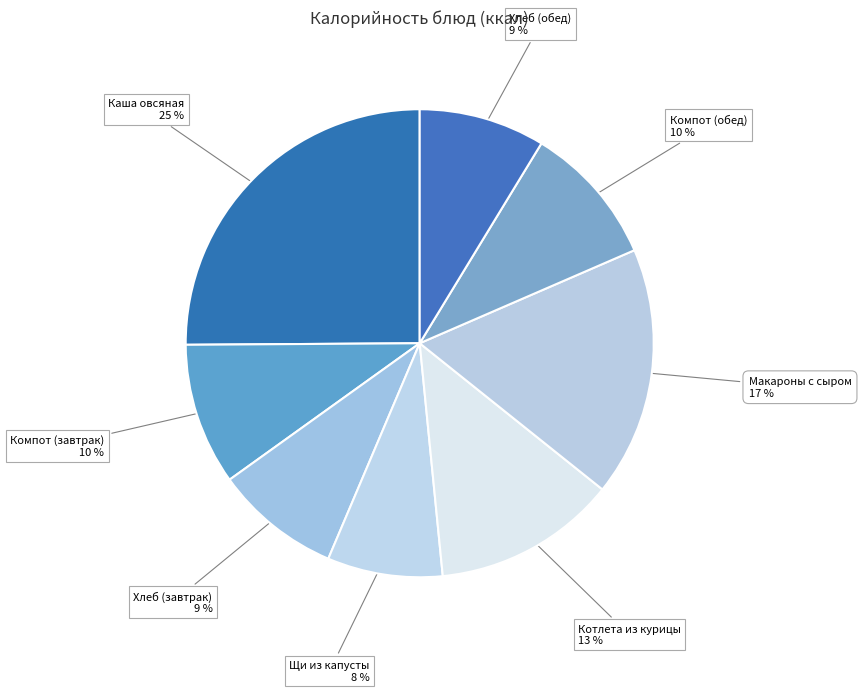

To the nearest percent, what is the combined percentage of Щи из капусты and Компот (завтрак)?

18%